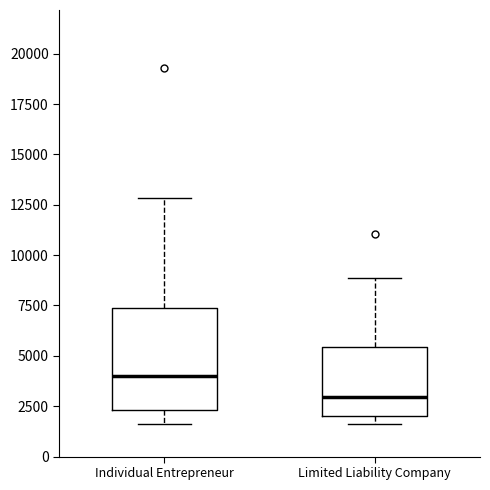

Where is the upper edge of the box for Limited Liability Company on the y-axis? The values are not printed on the chart, so give them approximately, as read against the axis.

5500